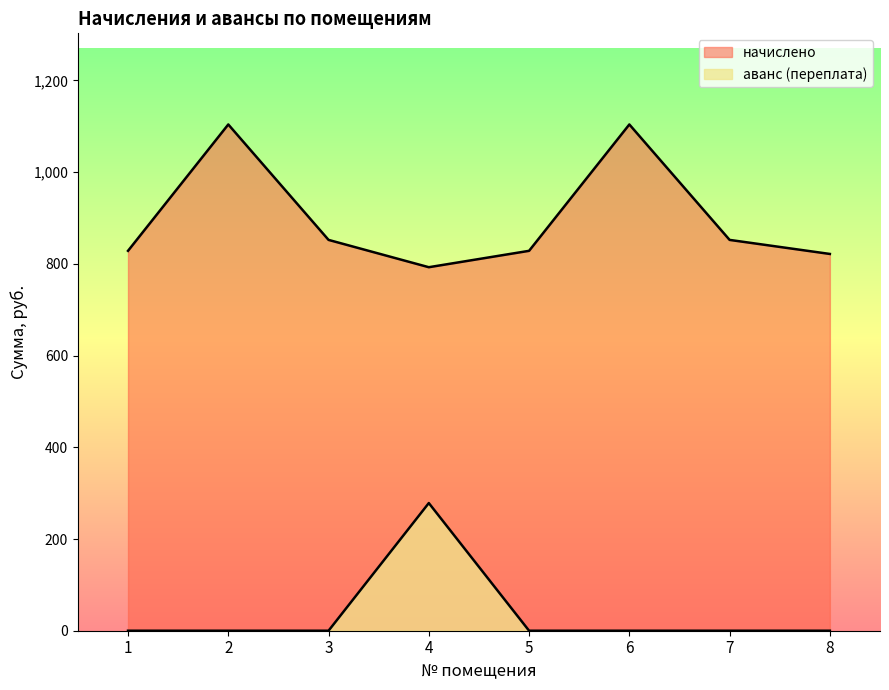

The аванс (переплата) series shows 0.0 at 6. True or false?

True